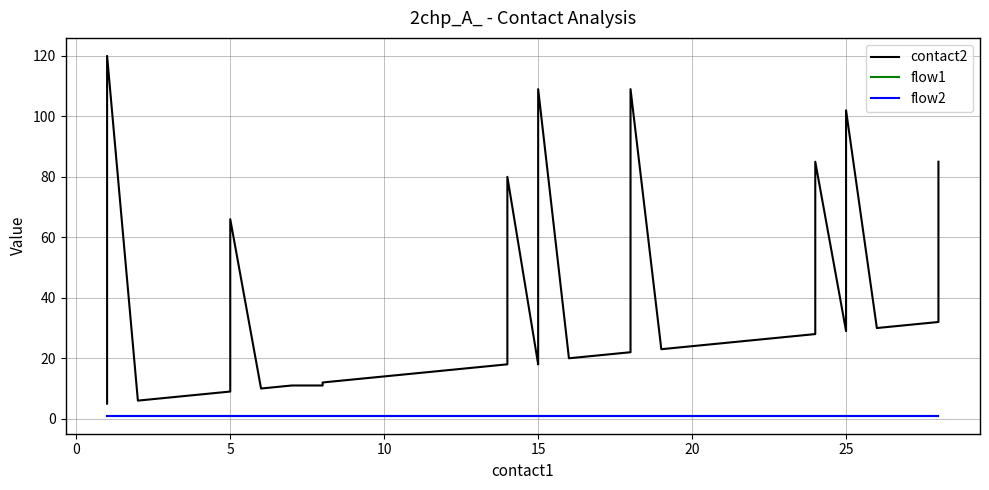

True or false: flow1 and contact2 cross at least once.

False